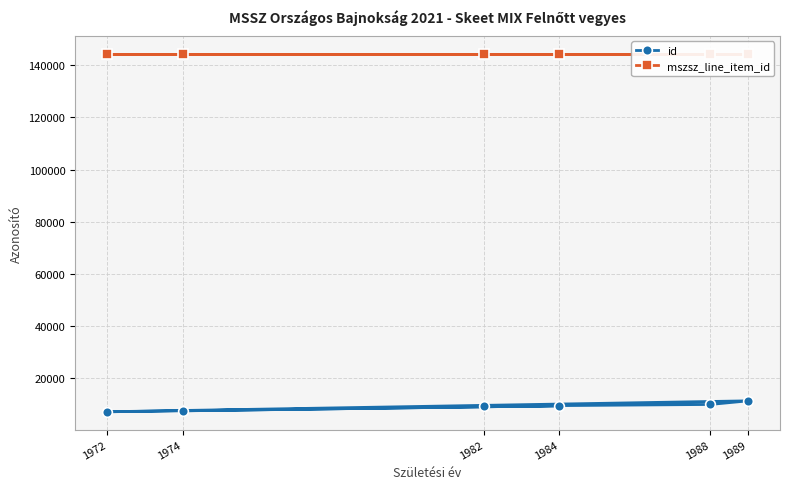

Reading left to right, what are all the values shown in this chart?

id: 1974=7388	1984=9330	1972=7029	1989=11224	1988=9840	1982=9182
mszsz_line_item_id: 1974=144448	1984=144448	1972=144448	1989=144448	1988=144448	1982=144448